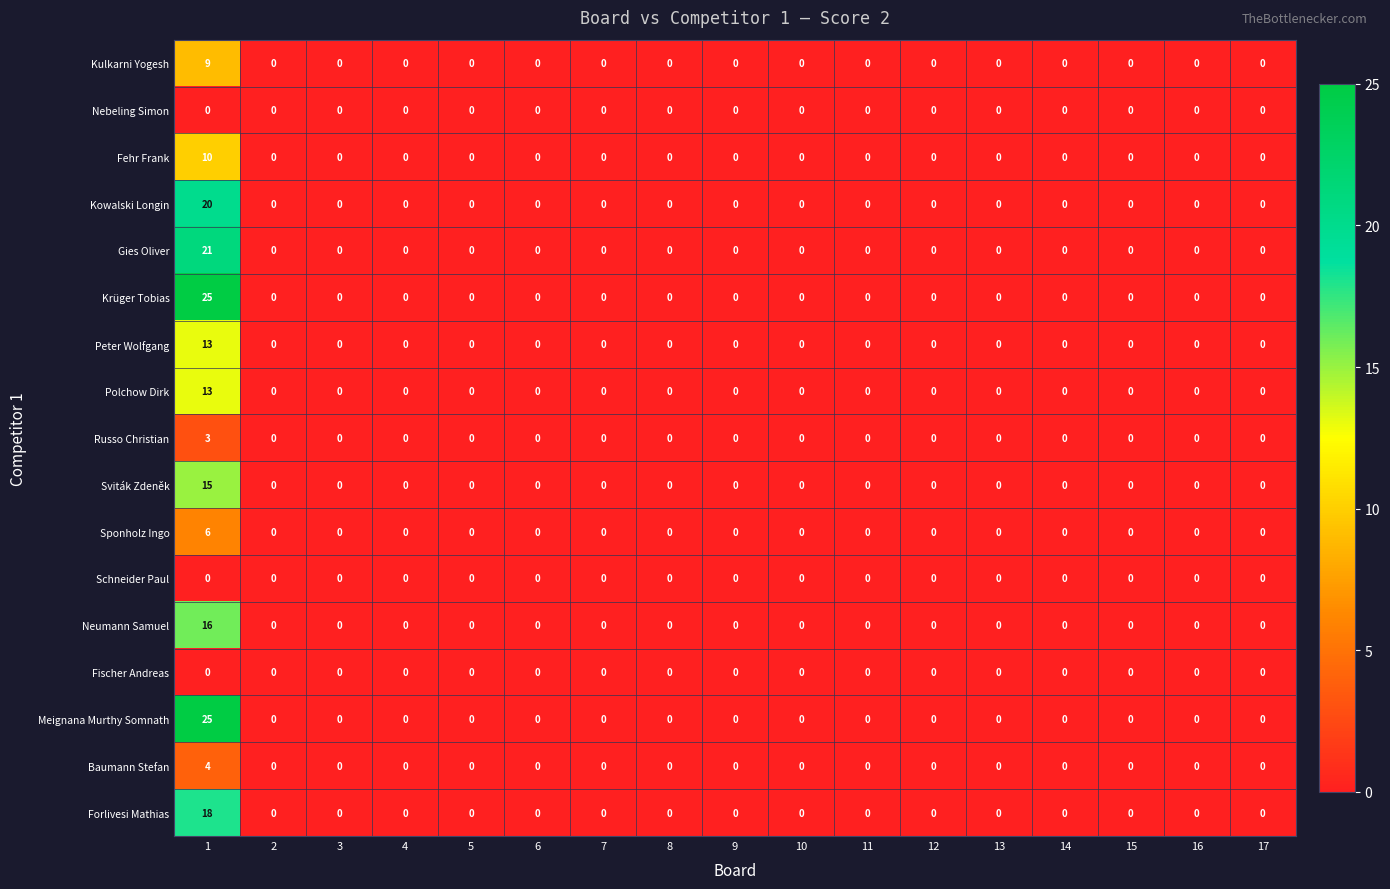

Is it true that Baumann Stefan equals 0 at 11?

True